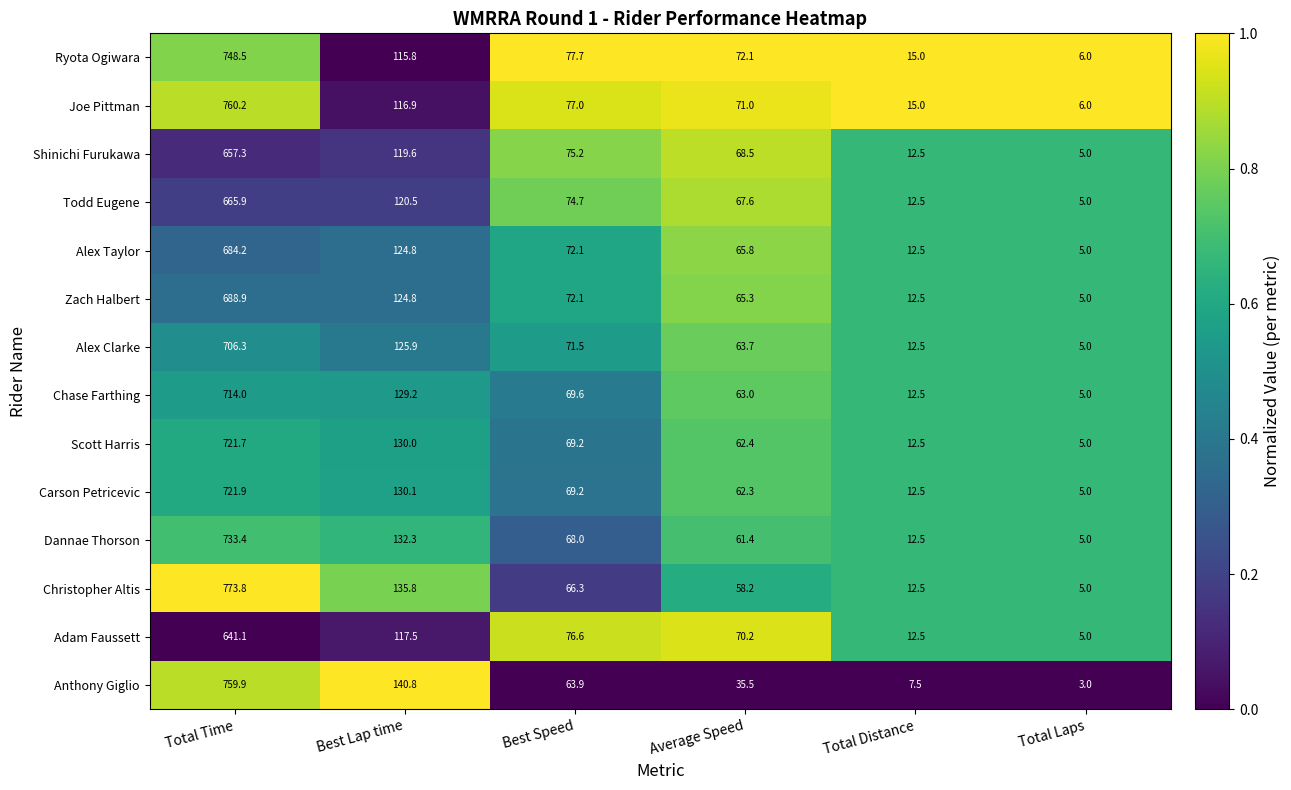

Rank the series by their maximum value, from lowest to highest.

Adam Faussett, Shinichi Furukawa, Todd Eugene, Alex Taylor, Zach Halbert, Alex Clarke, Chase Farthing, Scott Harris, Carson Petricevic, Dannae Thorson, Ryota Ogiwara, Anthony Giglio, Joe Pittman, Christopher Altis